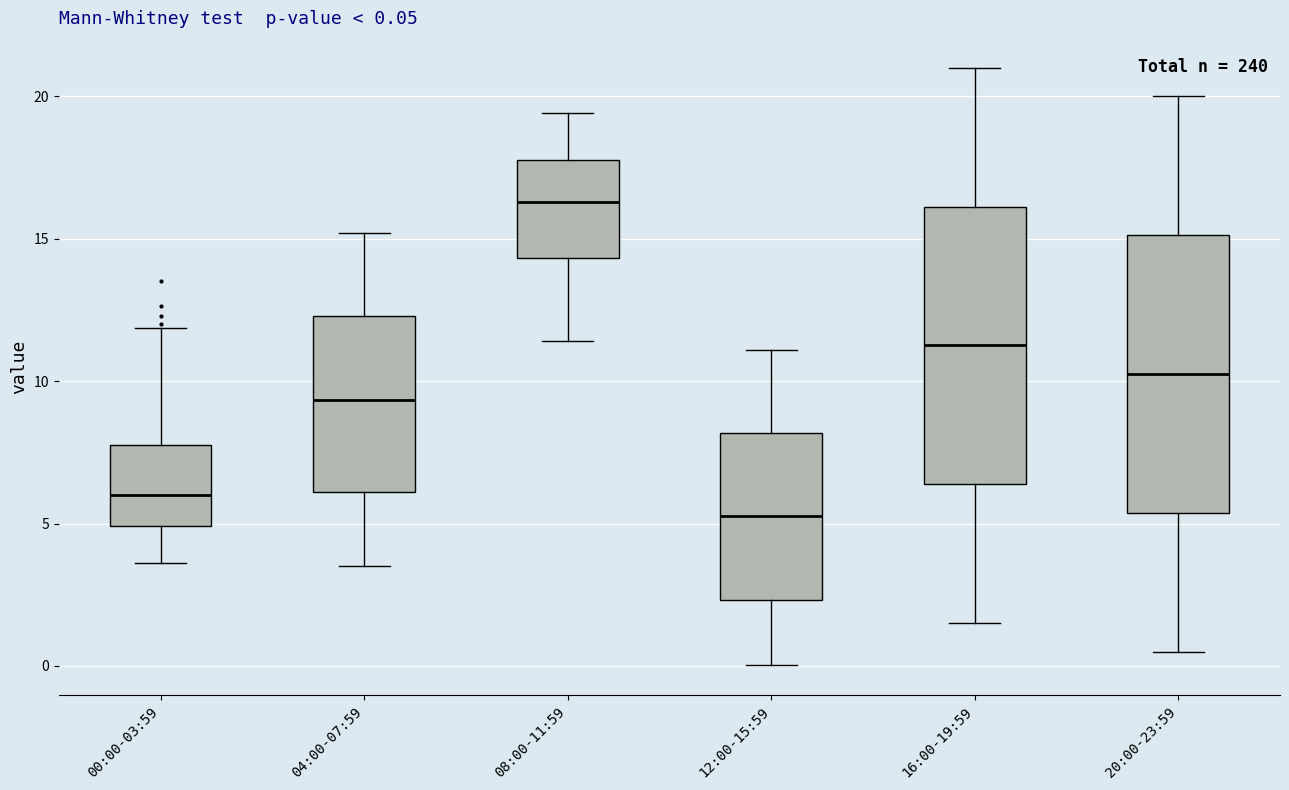

Which box's median line is the lowest?

12:00-15:59